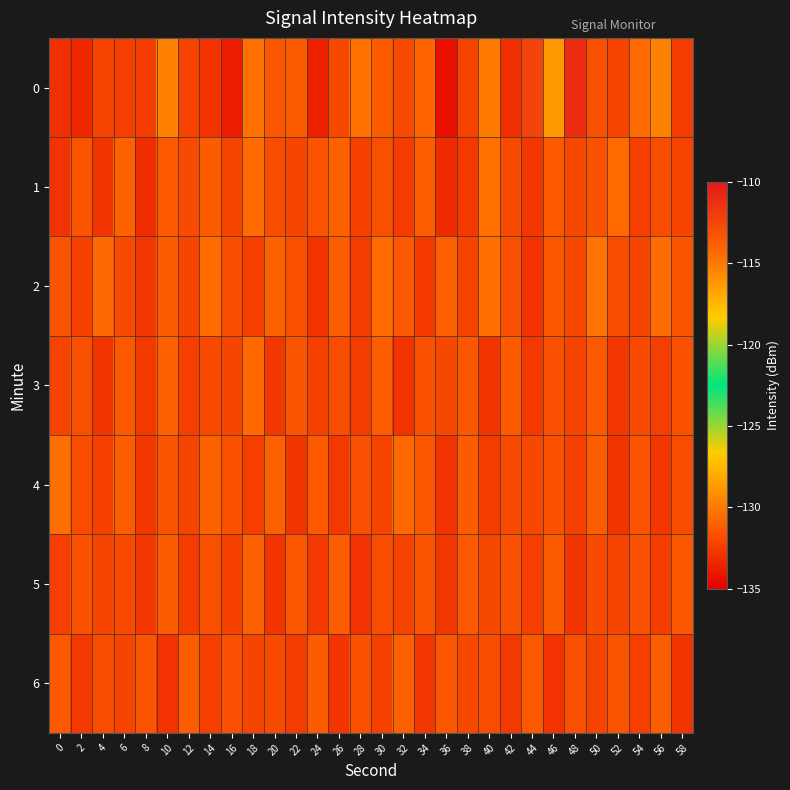

Reading right to left, transcribe all the data shown in this chart.

0: 58=-132.5	56=-115.4	54=-130.6	52=-132.2	50=-131.7	48=-111.1	46=-116.3	44=-112.4	42=-133.0	40=-130.0	38=-132.2	36=-134.3	34=-130.8	32=-132.0	30=-131.2	28=-130.4	26=-132.1	24=-133.6	22=-131.3	20=-131.4	18=-130.4	16=-133.8	14=-132.9	12=-132.2	10=-129.6	8=-132.5	6=-132.4	4=-132.2	2=-133.4	0=-133.0
1: 58=-132.2	56=-131.8	54=-132.4	52=-130.7	50=-131.6	48=-132.0	46=-131.3	44=-132.7	42=-131.9	40=-130.4	38=-132.6	36=-133.2	34=-131.1	32=-132.5	30=-131.7	28=-132.3	26=-130.9	24=-131.5	22=-132.1	20=-131.8	18=-130.6	16=-132.2	14=-131.2	12=-131.9	10=-131.4	8=-133.1	6=-131.0	4=-132.8	2=-131.5	0=-132.9
2: 58=-131.5	56=-130.6	54=-132.1	52=-131.8	50=-130.3	48=-132.0	46=-131.4	44=-132.9	42=-131.7	40=-130.5	38=-132.2	36=-131.0	34=-132.6	32=-131.3	30=-130.7	28=-132.5	26=-131.1	24=-132.8	22=-131.6	20=-130.9	18=-132.4	16=-131.8	14=-130.6	12=-132.1	10=-131.2	8=-132.7	6=-131.9	4=-130.8	2=-132.3	0=-131.5
3: 58=-131.6	56=-132.4	54=-131.9	52=-132.7	50=-131.3	48=-132.2	46=-131.7	44=-132.6	42=-131.2	40=-132.8	38=-131.4	36=-132.0	34=-131.6	32=-132.9	30=-131.1	28=-132.5	26=-131.8	24=-132.3	22=-131.5	20=-132.7	18=-130.8	16=-132.1	14=-131.9	12=-132.4	10=-131.0	8=-132.6	6=-131.3	4=-132.8	2=-131.7	0=-132.2
4: 58=-131.8	56=-132.7	54=-131.5	52=-132.8	50=-131.1	48=-132.3	46=-131.6	44=-132.0	42=-131.9	40=-132.5	38=-131.2	36=-132.9	34=-131.4	32=-130.8	30=-132.2	28=-131.7	26=-132.6	24=-131.3	22=-132.8	20=-131.0	18=-132.4	16=-131.6	14=-130.9	12=-132.1	10=-131.5	8=-132.7	6=-131.1	4=-132.3	2=-131.8	0=-130.5
5: 58=-131.4	56=-132.5	54=-131.7	52=-132.1	50=-131.9	48=-132.8	46=-131.2	44=-132.4	42=-131.6	40=-132.0	38=-131.3	36=-132.7	34=-131.5	32=-132.2	30=-131.8	28=-132.9	26=-131.1	24=-132.6	22=-131.4	20=-132.8	18=-131.0	16=-132.3	14=-131.7	12=-132.5	10=-131.2	8=-132.7	6=-131.9	4=-132.1	2=-131.6	0=-132.4
6: 58=-132.8	56=-131.1	54=-132.4	52=-131.5	50=-132.2	48=-131.7	46=-132.9	44=-131.3	42=-132.6	40=-131.8	38=-132.0	36=-131.4	34=-132.7	32=-131.0	30=-132.3	28=-131.6	26=-132.8	24=-131.2	22=-132.5	20=-131.9	18=-132.1	16=-131.7	14=-132.4	12=-131.1	10=-132.9	8=-131.5	6=-132.2	4=-131.8	2=-132.6	0=-131.3